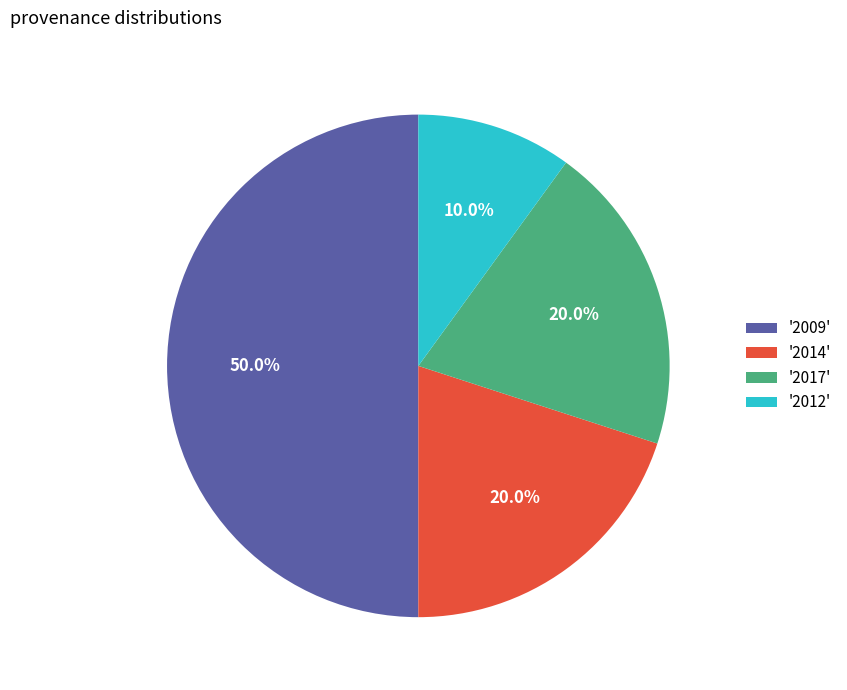

Which slice is the smallest?

'2012'